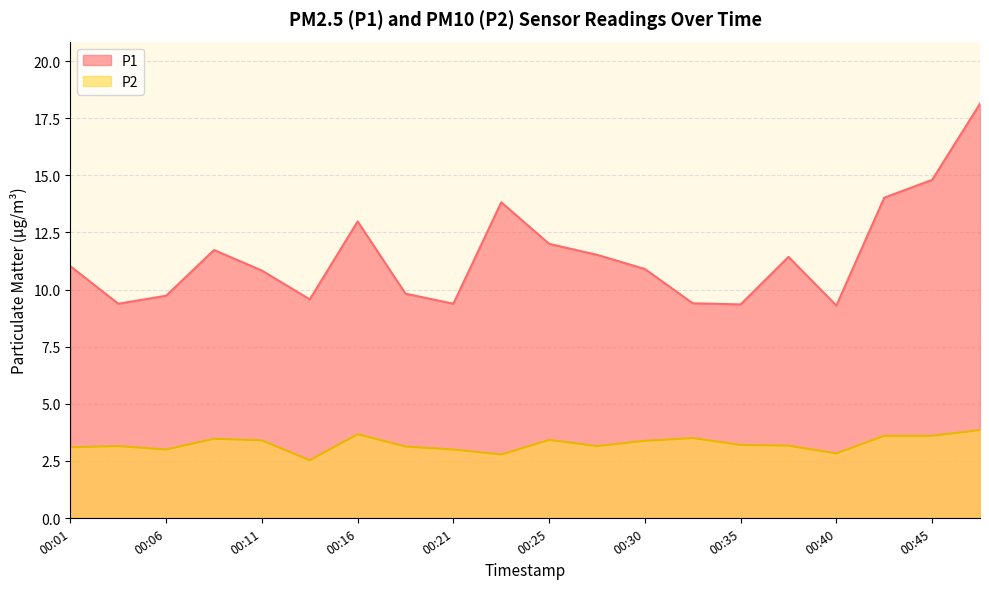

True or false: P1 has more than 1 points higher than both neighbors.

True